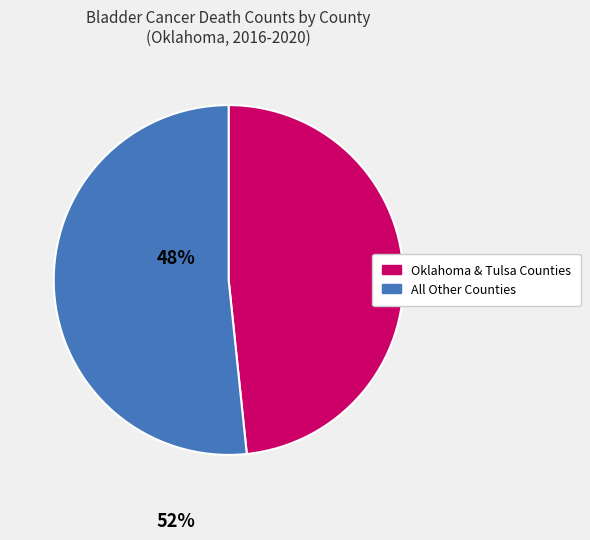

Is there a majority slice in this chart?

Yes